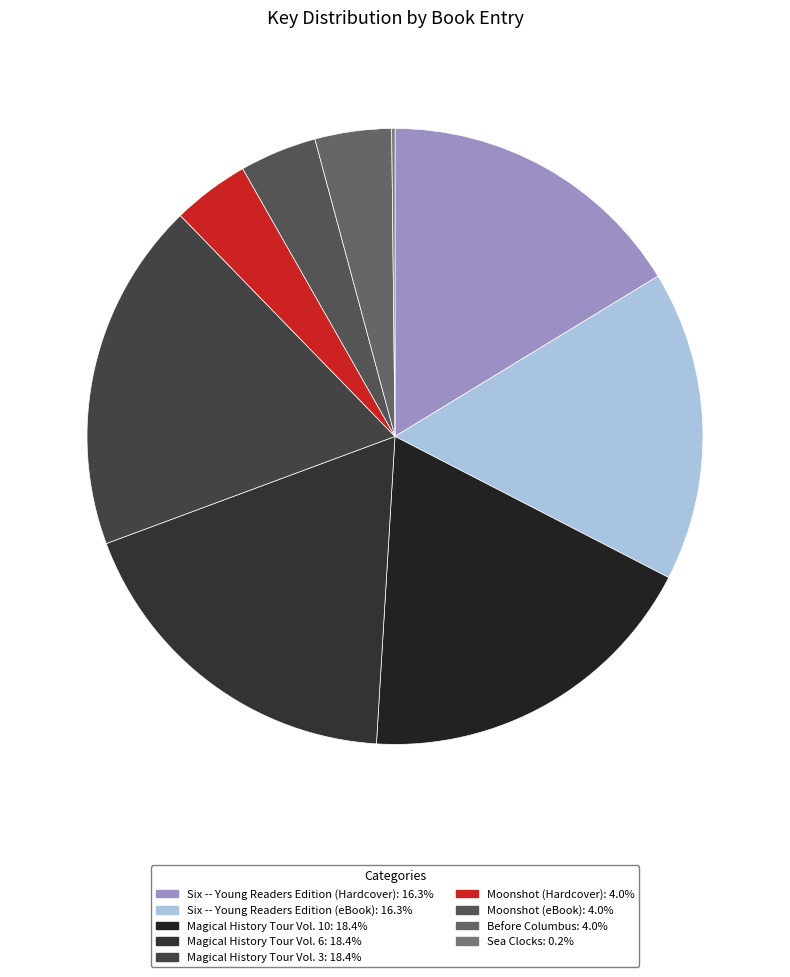

To the nearest percent, what is the average slice percentage?

11%